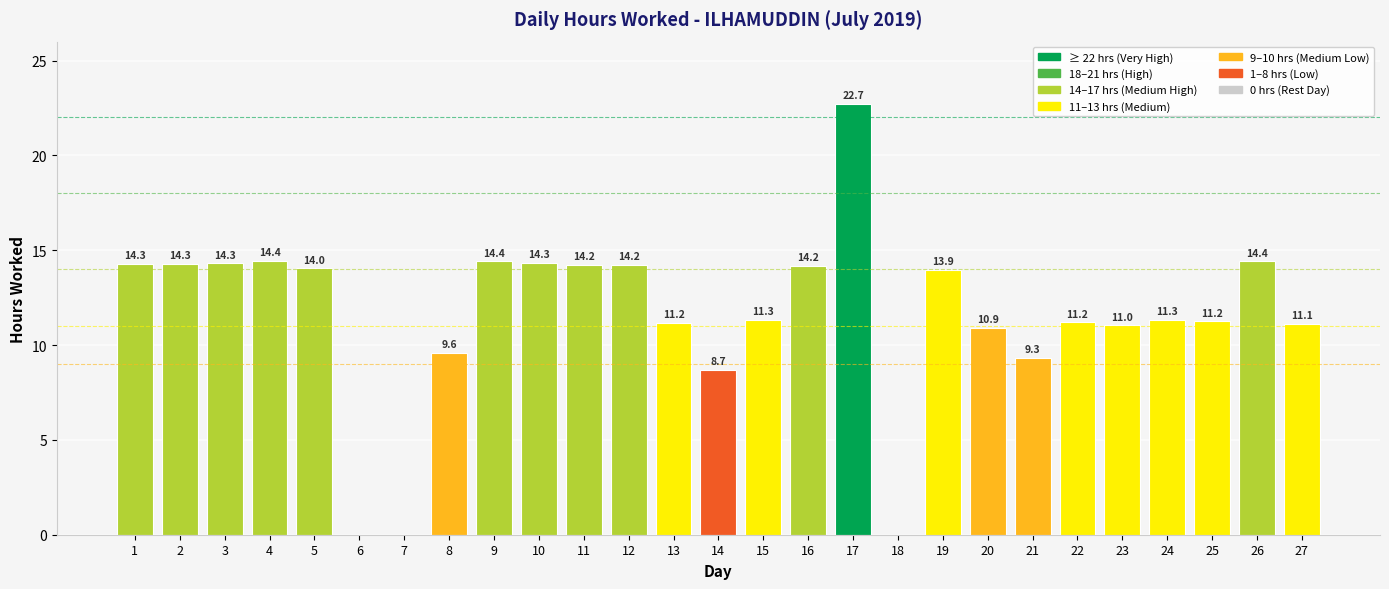

What is the difference between the values at 23 and 7?

11.0